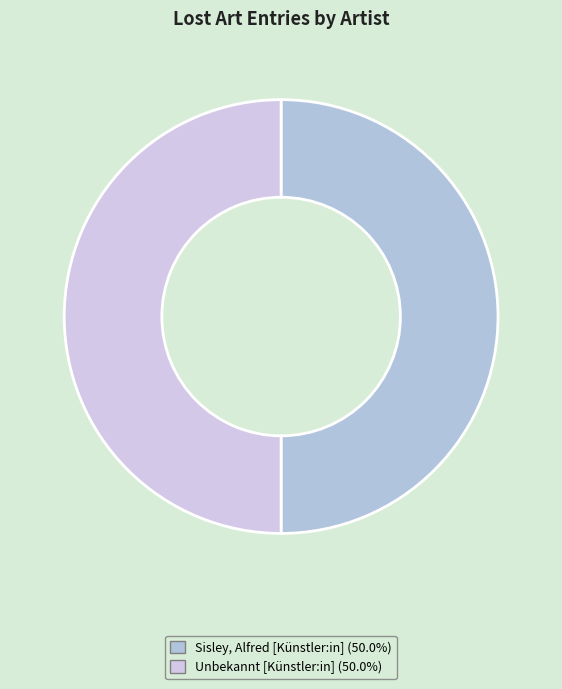

Count the number of slices in the pie.

2